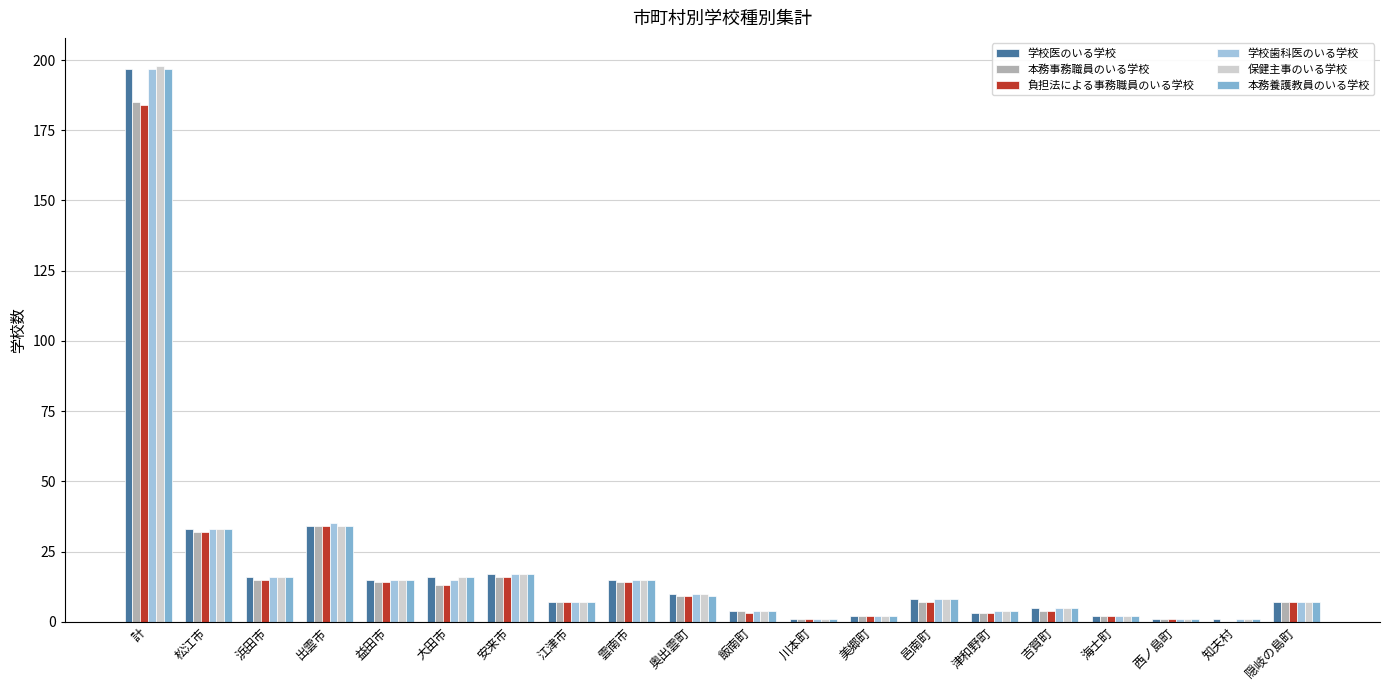

How many groups of bars are there?

20